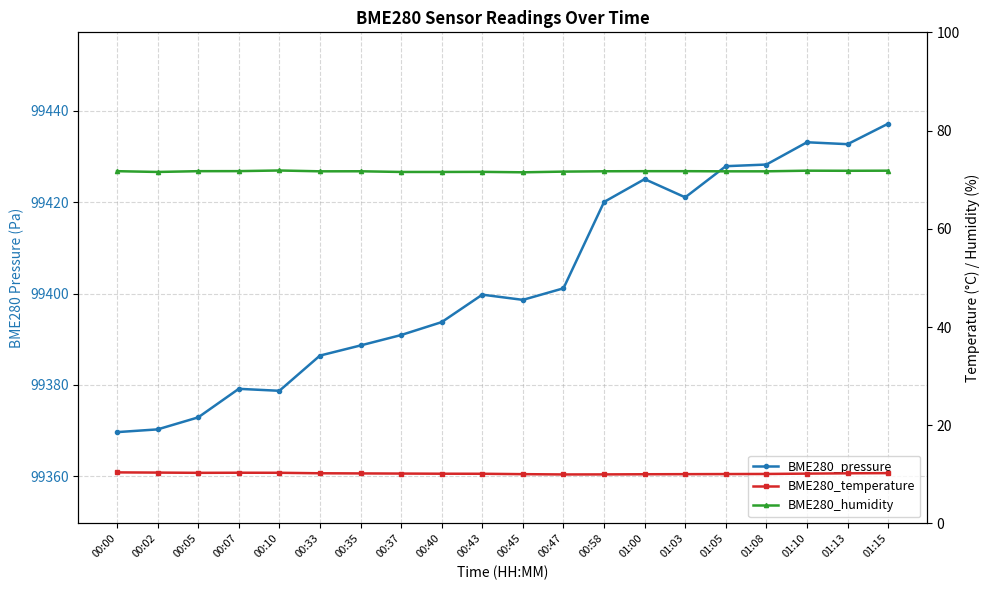

What is the label of the 12th point from the left?

00:47